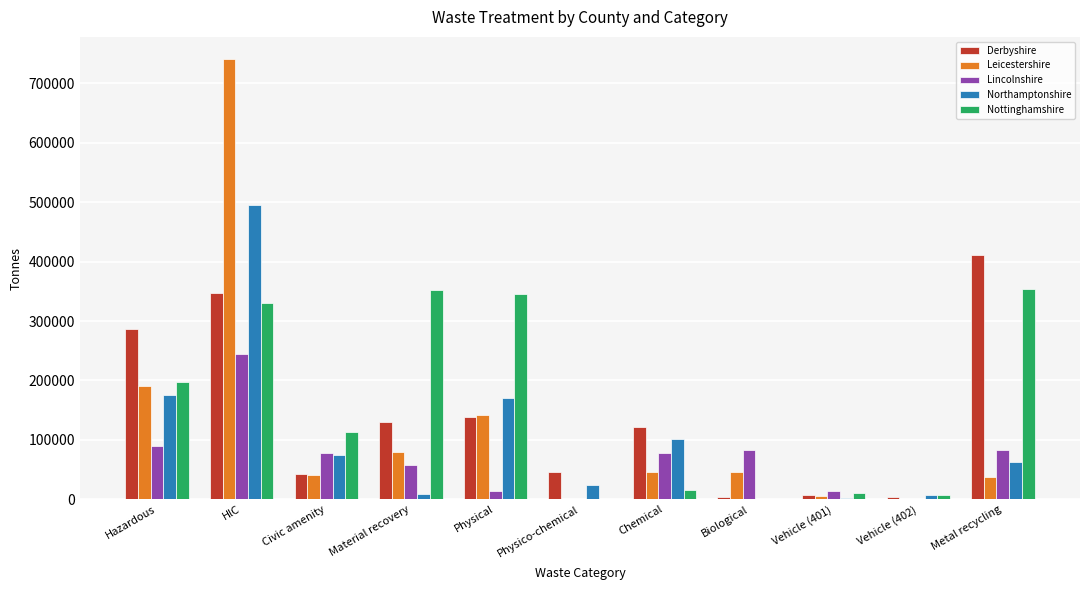

Which series has the largest total across all categories?

Nottinghamshire